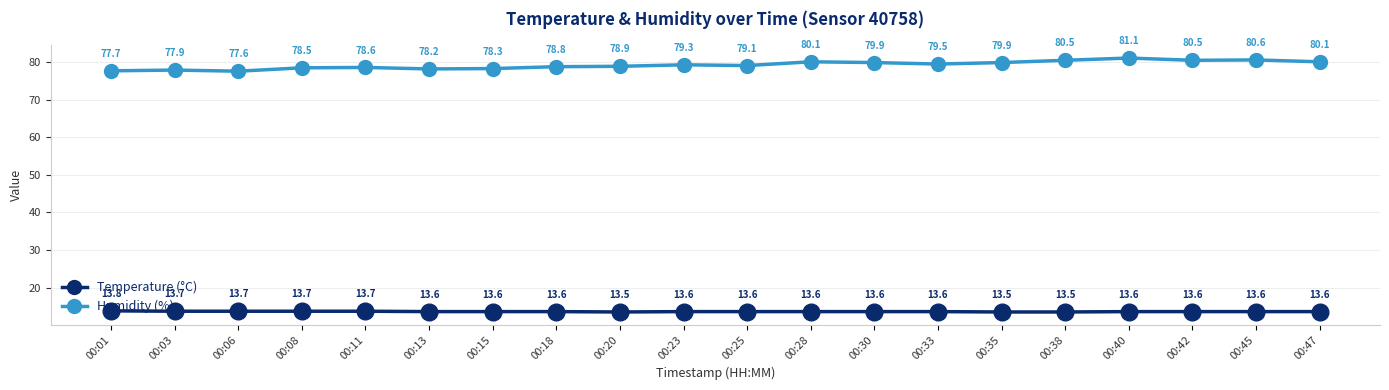

At which category is the sum across all series the highest?

00:40